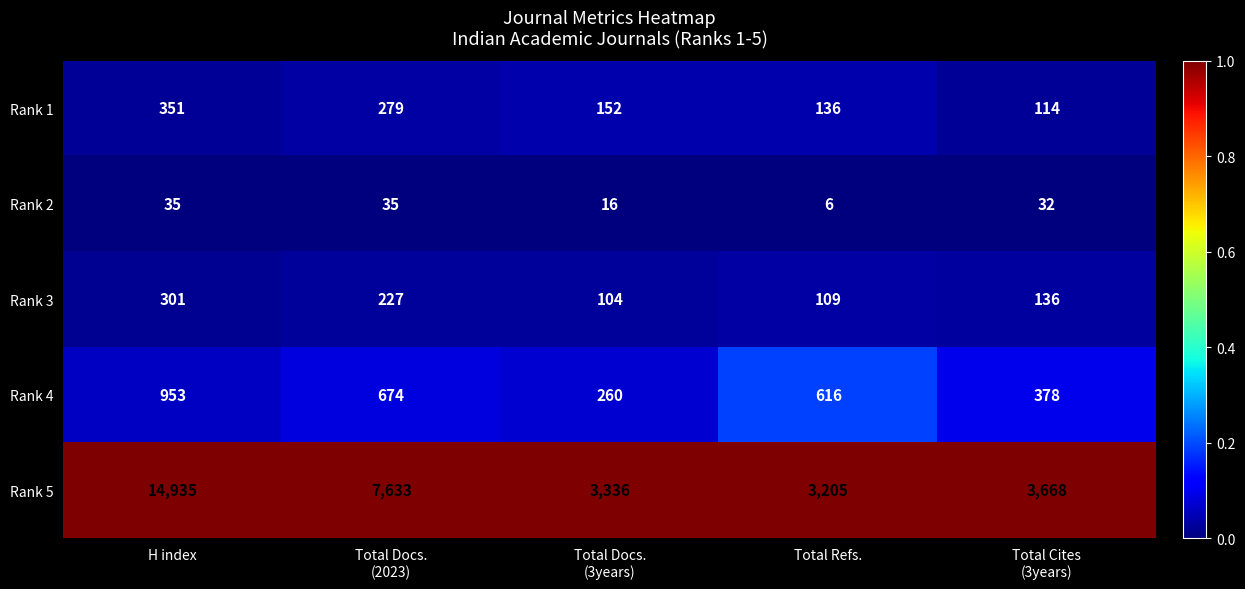

Rank the series at Total Docs.
(3years) from highest to lowest value.

Rank 5, Rank 4, Rank 1, Rank 3, Rank 2